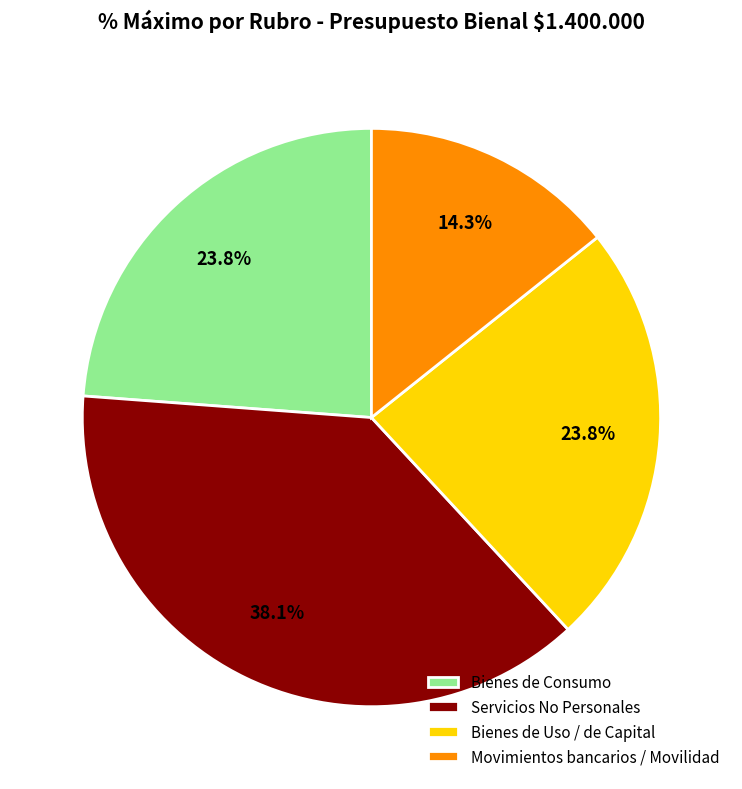

To the nearest percent, what percentage of the pie is Bienes de Uso / de Capital?

24%